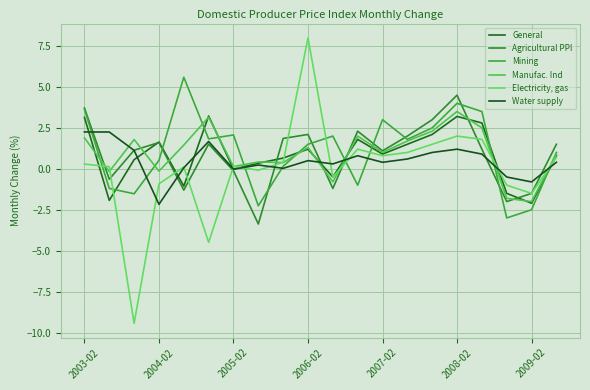

How many interior local peaks does the Electricity, gas series have?

5